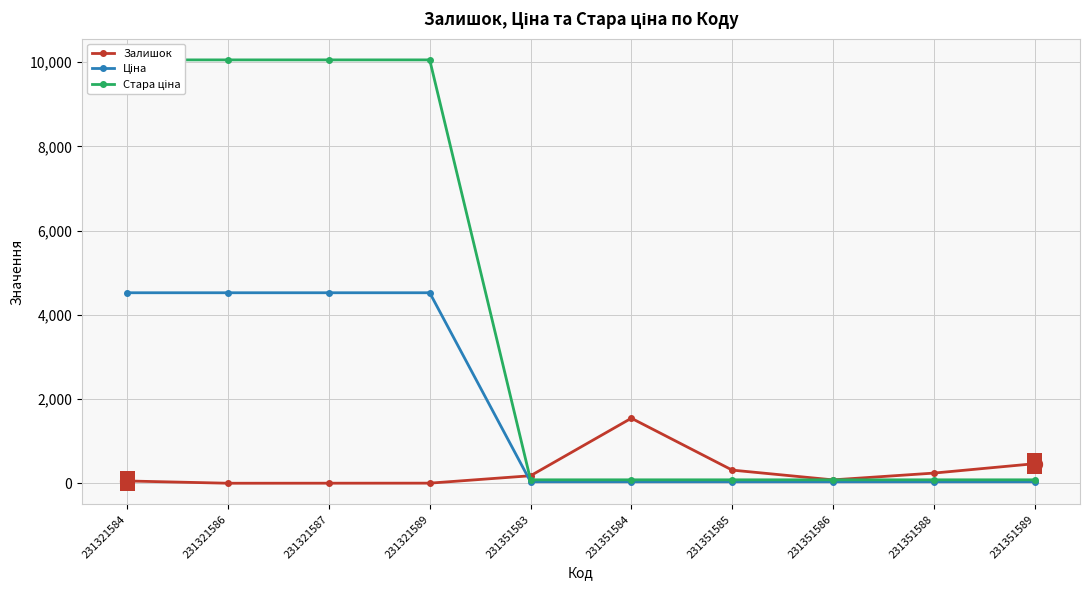

True or false: Стара ціна and Ціна intersect in this chart.

False